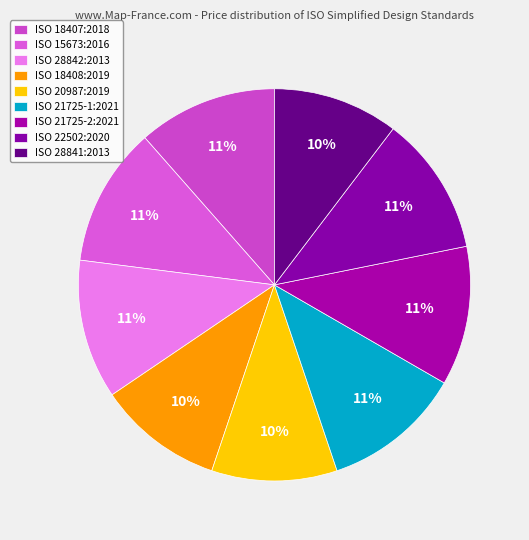

What percentage is the ISO 18408:2019 slice, to the nearest percent?

10%